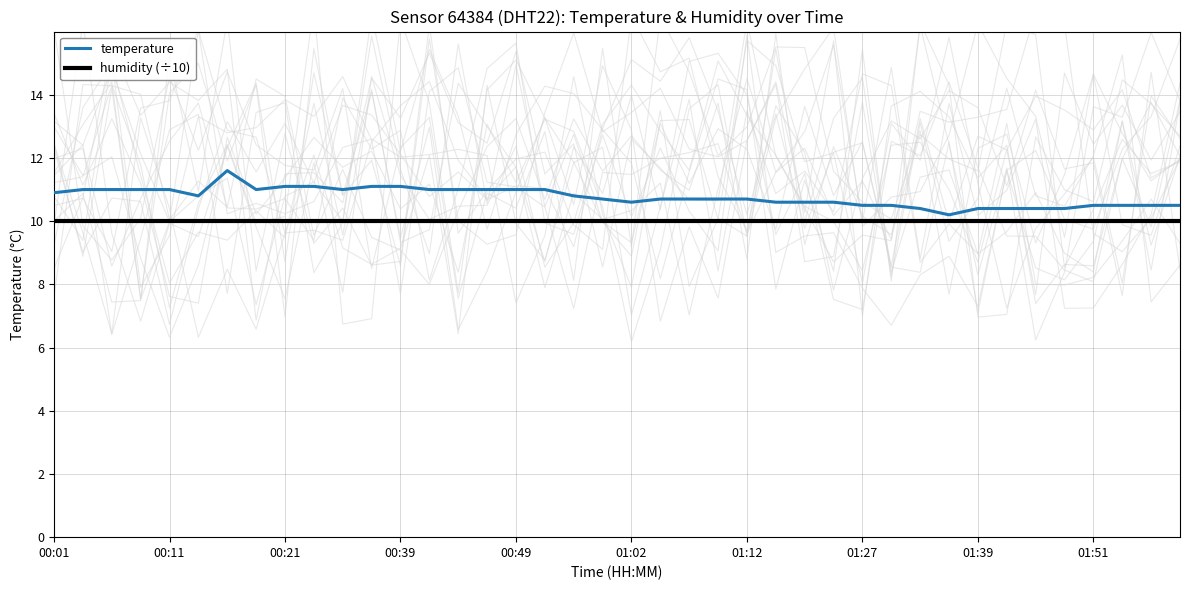

Does the chart have visible grid lines?

Yes